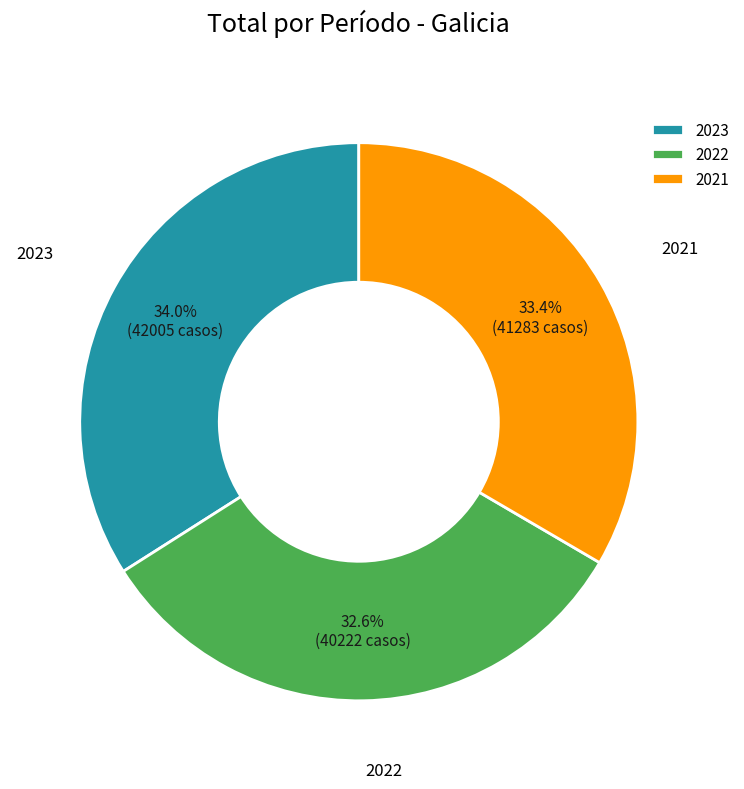

Is the sum of 2022 and 2023 greater than half?

Yes